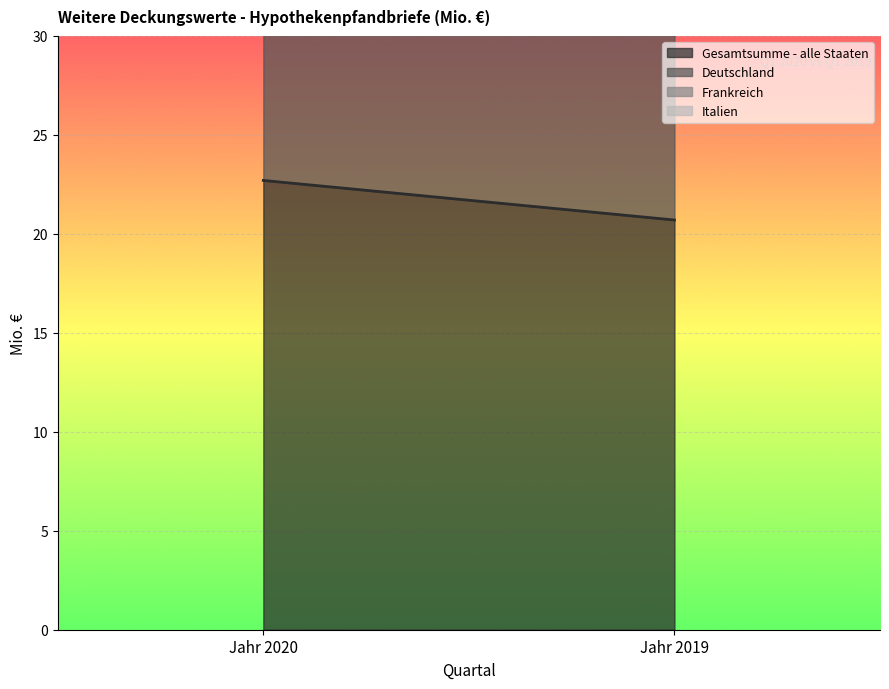

Reading right to left, transcribe all the data shown in this chart.

Gesamtsumme - alle Staaten: 20.7	22.7
Deutschland: 18.7	18.7
Frankreich: 0.0	0.0
Italien: 0.0	0.0